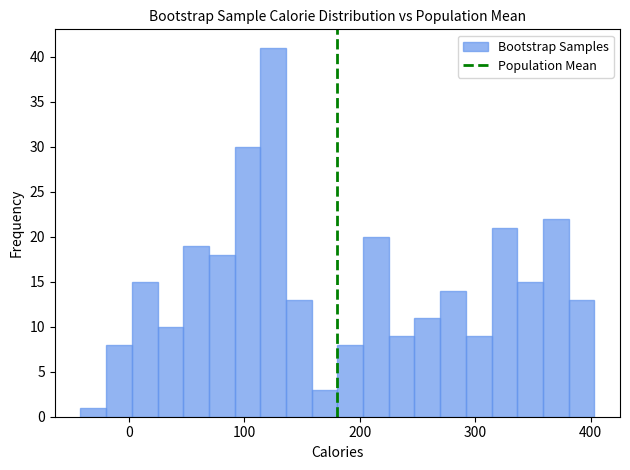

Read against the x-axis, roughly where is the centre of the tallest bar?

130